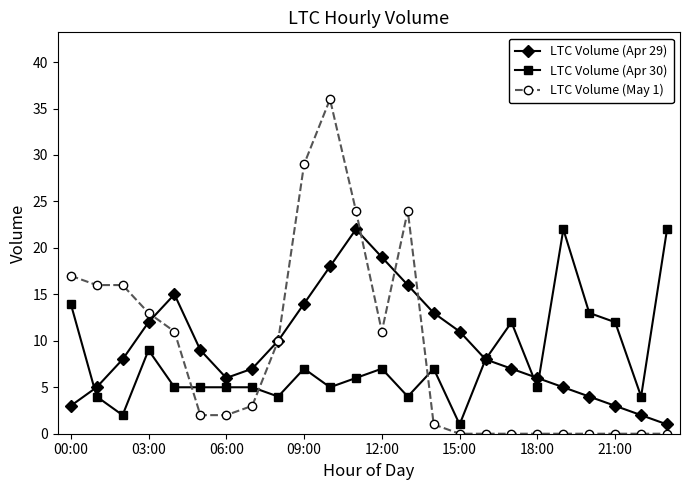

Which series has the widest spread of values?

LTC Volume (May 1)